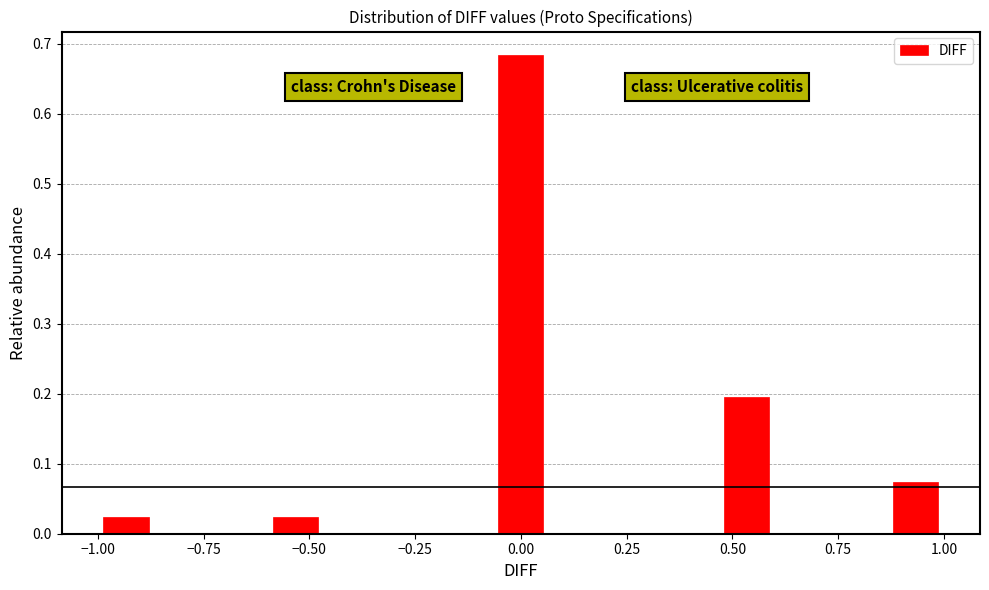

Around what value on the x-axis is the tallest bar? Give the approximate position of its centre, as read against the axis.

0.00